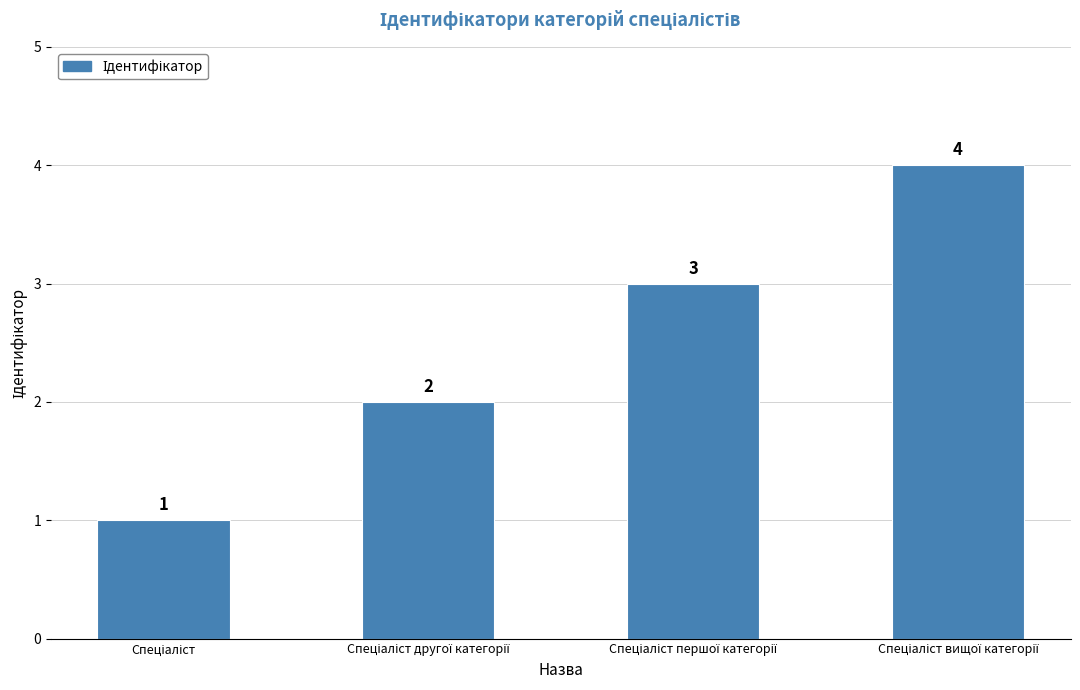

How many values are between 2 and 4?

3